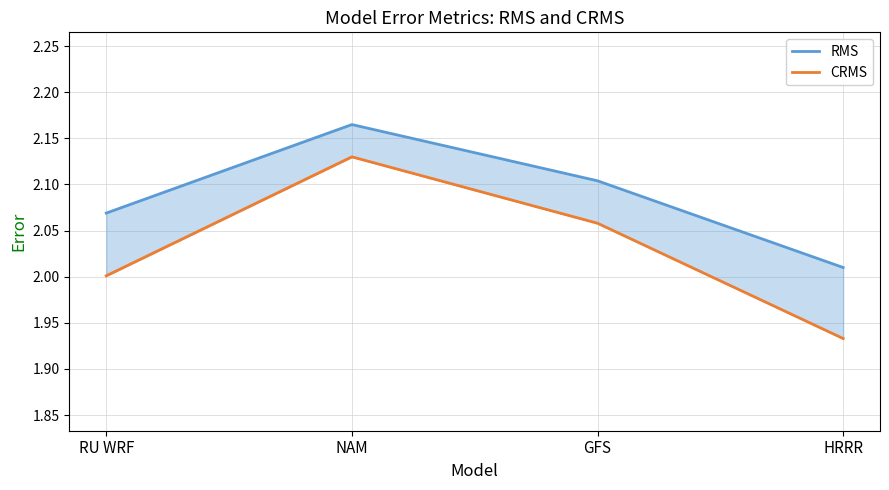

What is the difference between the maximum and minimum values in the CRMS series?

0.2